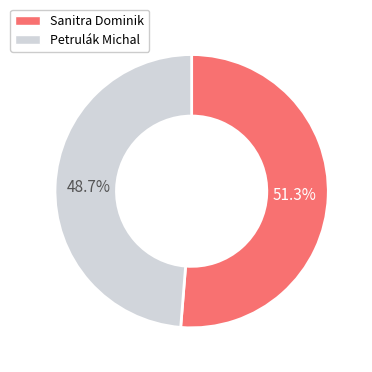

What is the smallest slice in the pie chart?

Petrulák Michal